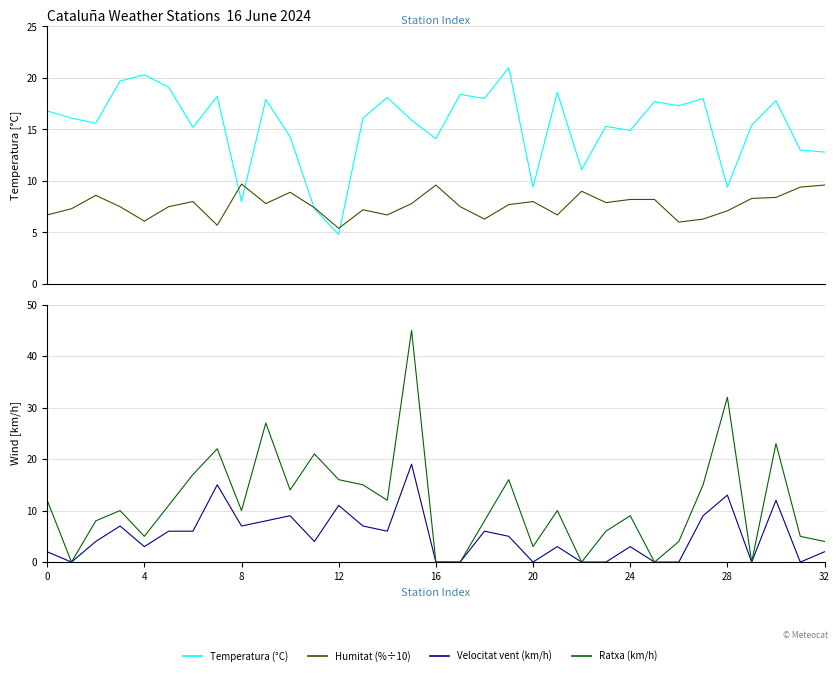

How many interior local valleys does the Velocitat vent (km/h) series have?

8